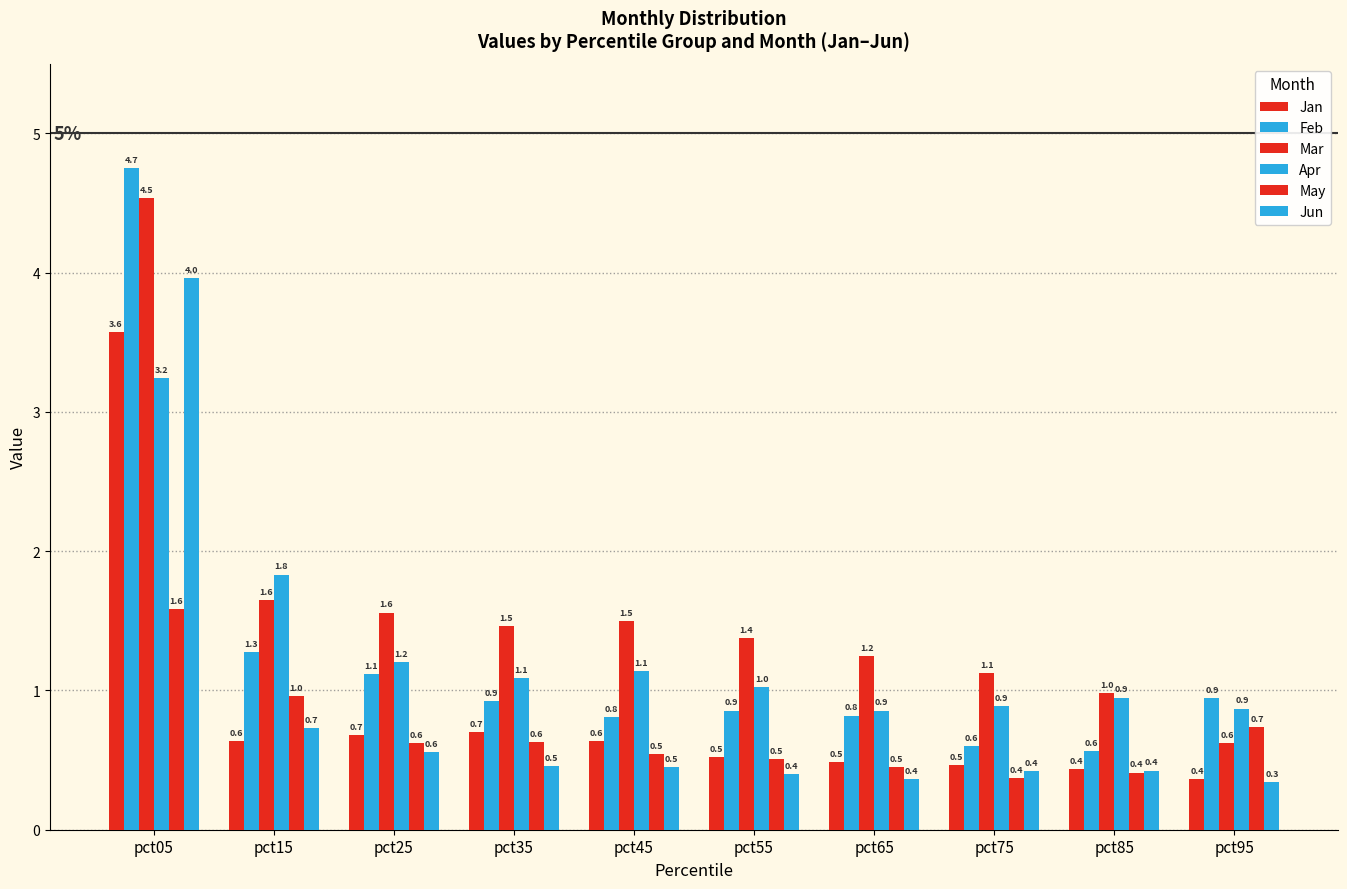

At how many categories does at least one series exceed 2?

1